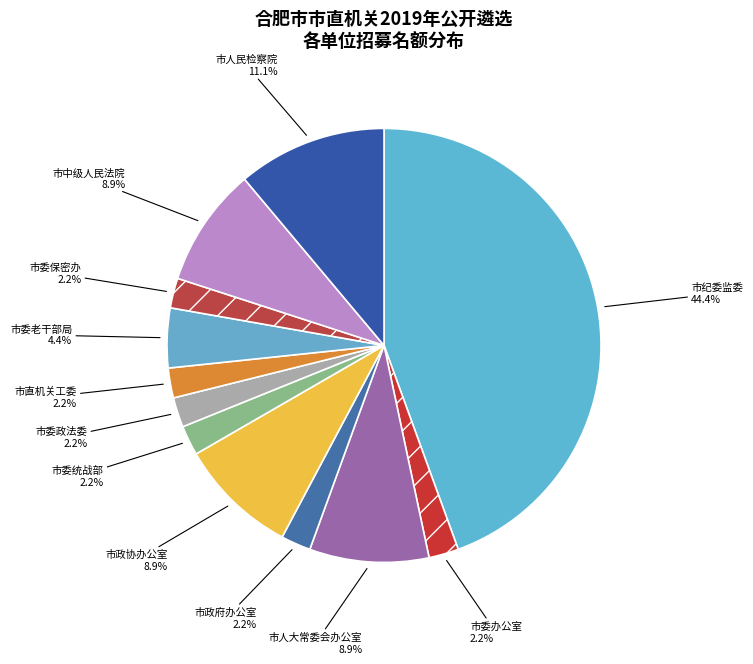

Which has a higher value, 市委政法委 or 市政协办公室?

市政协办公室